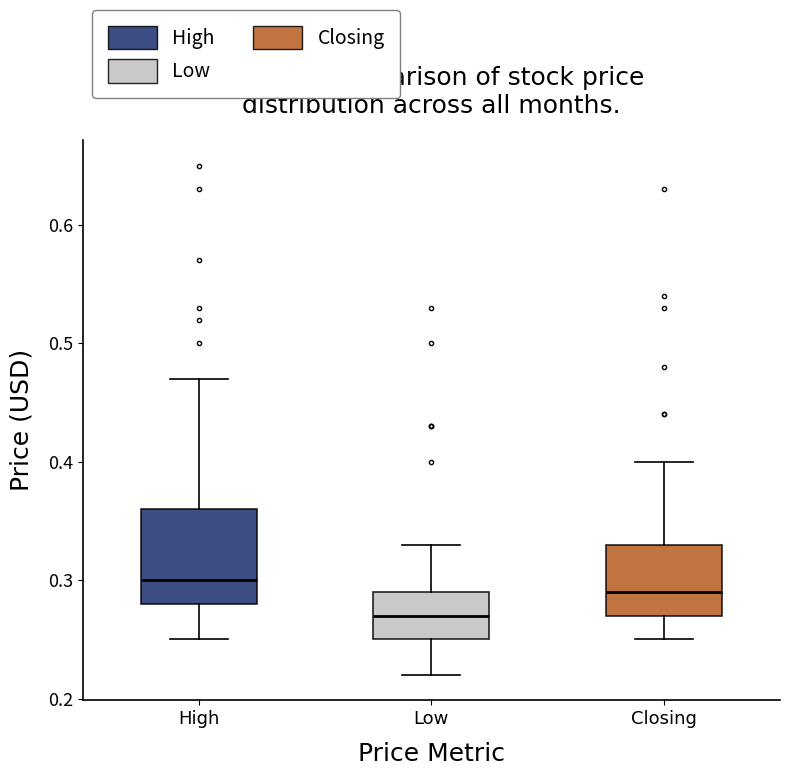

Which box has the lowest median line?

Low